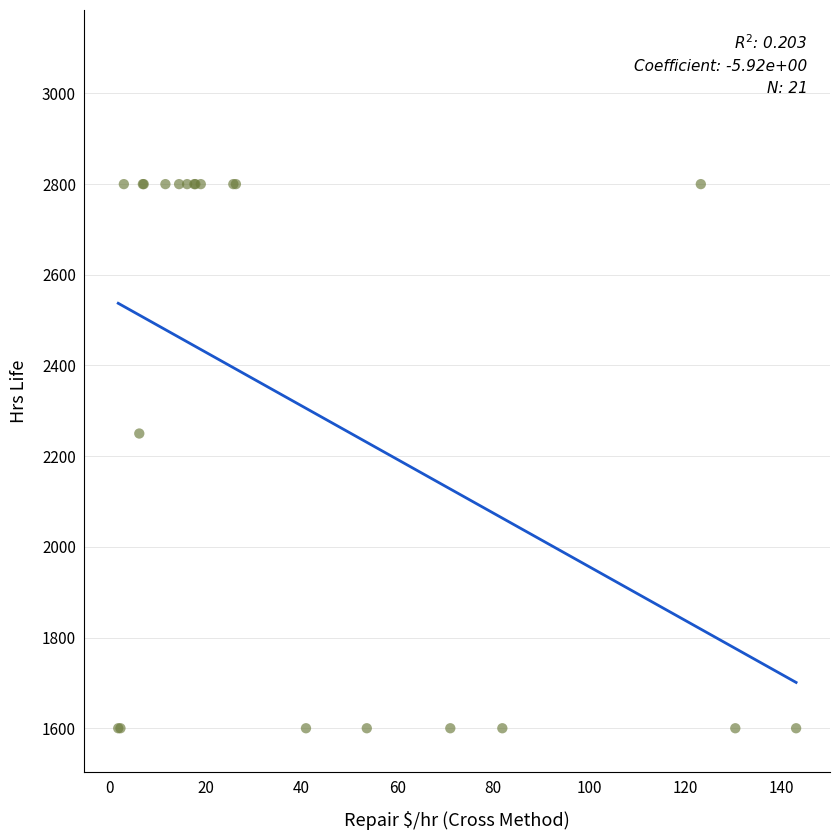

What Y value in the scatter plot is closest to 2200?

2250